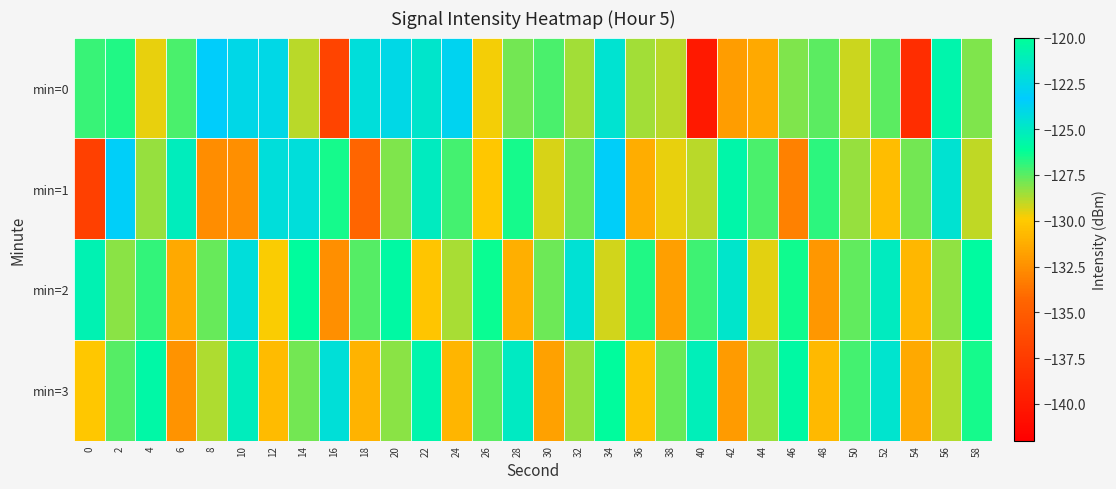

What is the total value across all series at 16?

-520.2